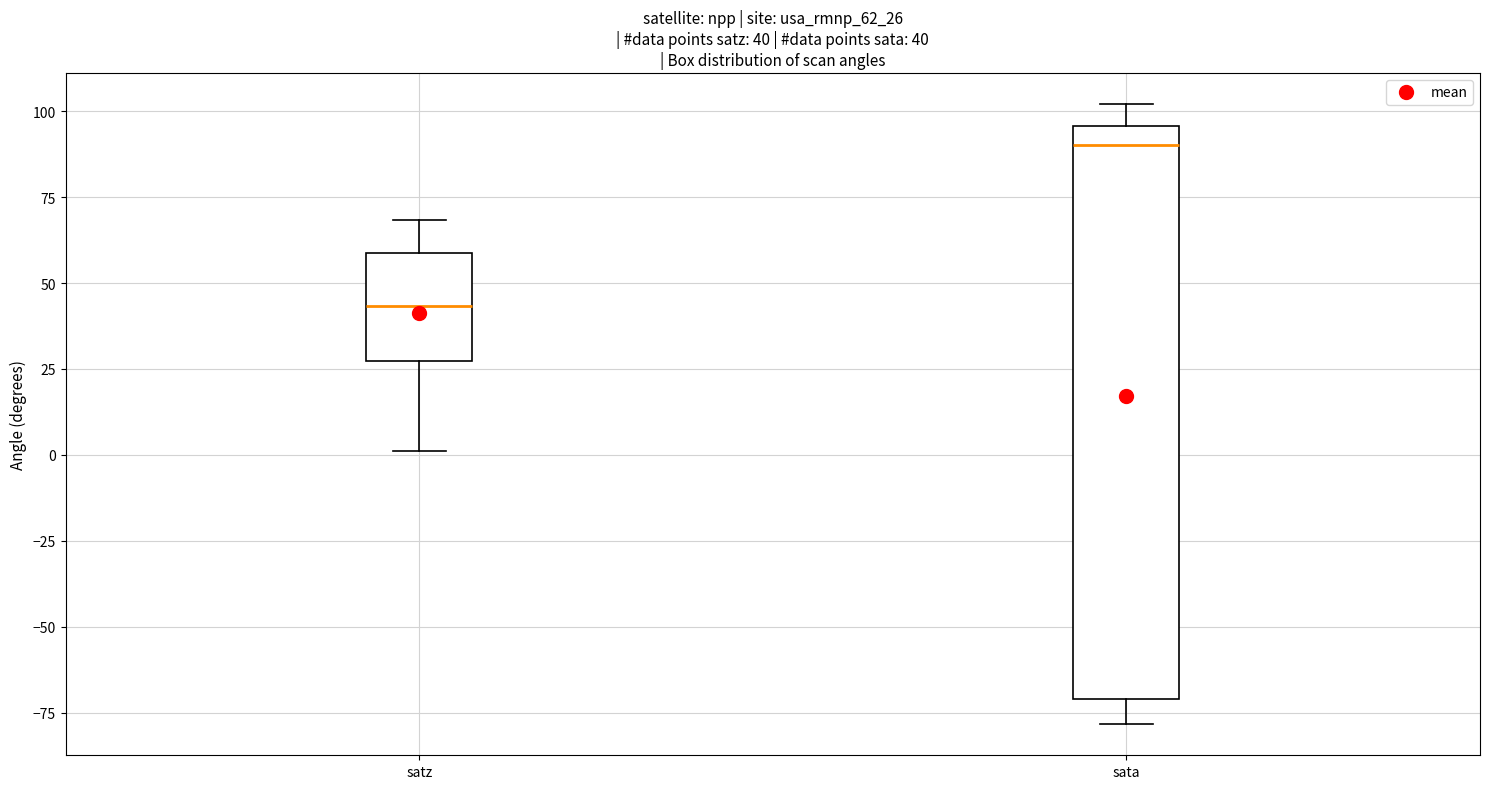

Which box has the lowest median line?

satz